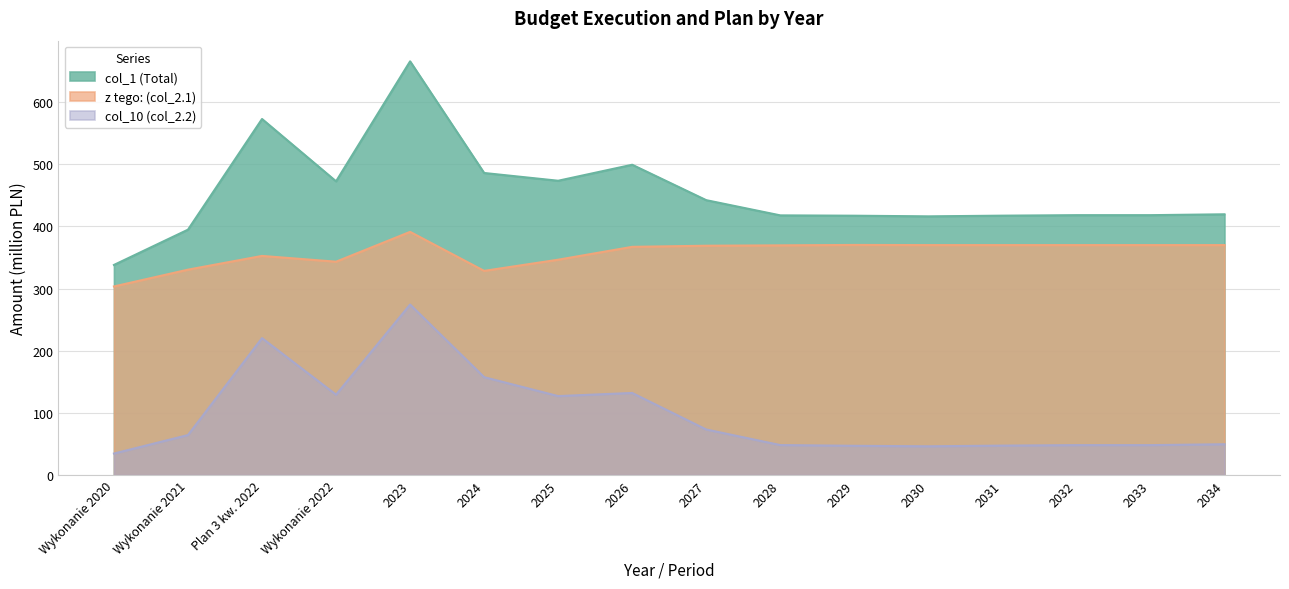

What is the minimum value for col_10 (col_2.2)?

34.6